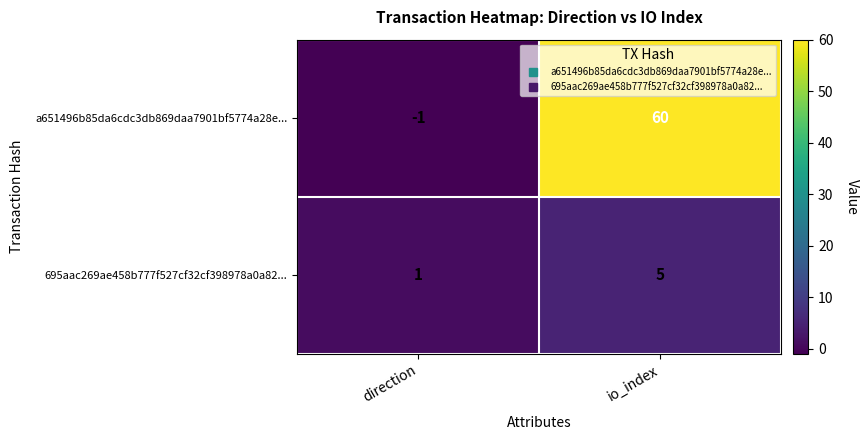

How many data points in 695aac269ae458b777f527cf32cf398978a0a82... are less than 5?

1